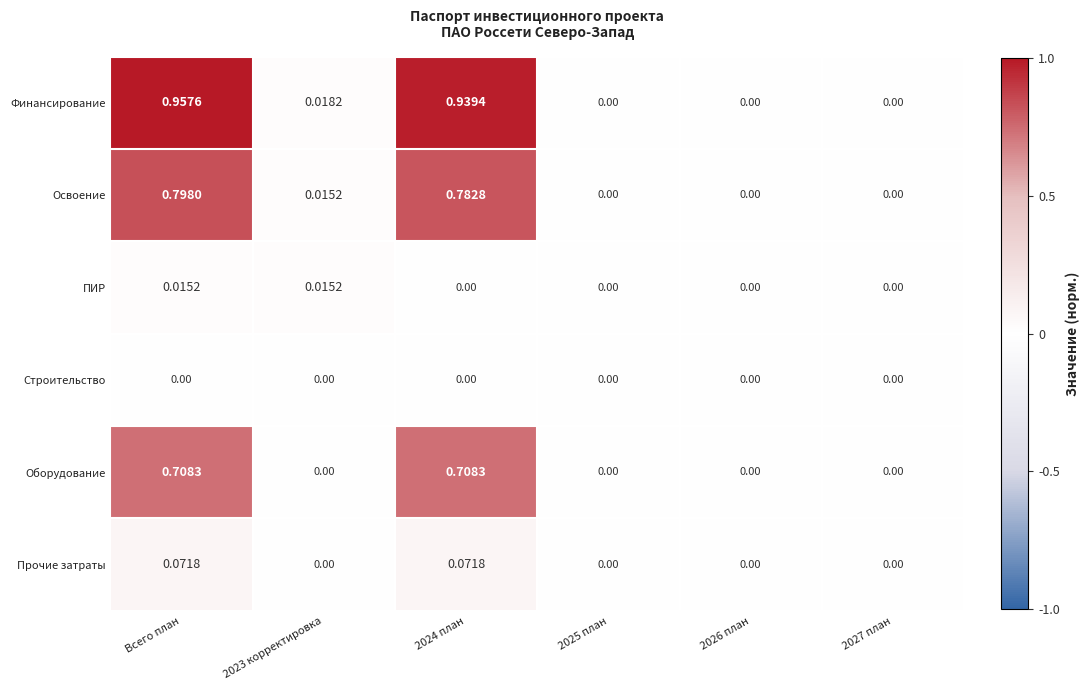

How many series are shown in this chart?

6